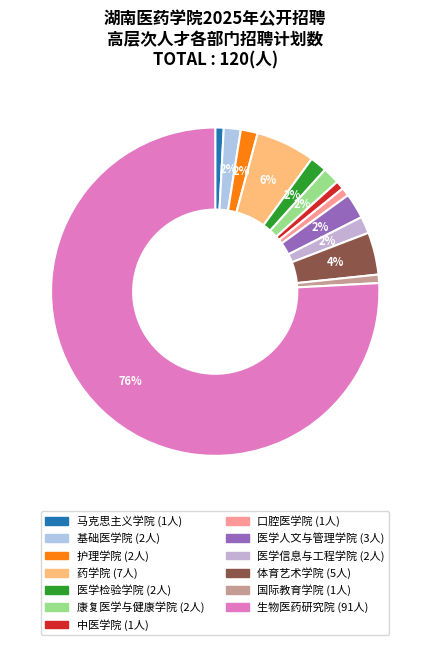

True or false: 口腔医学院 accounts for 1% of the total.

True